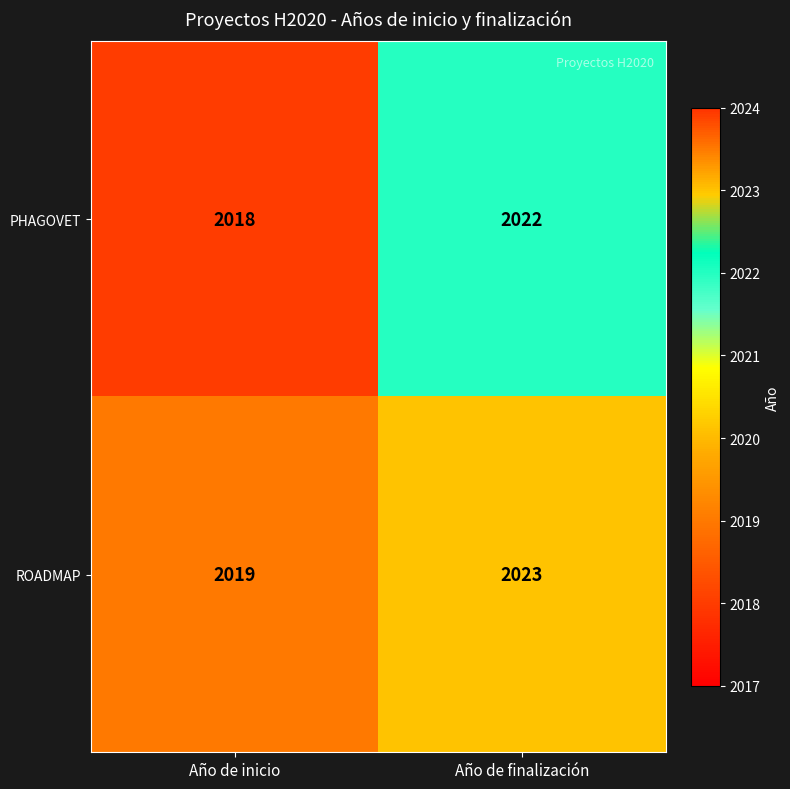

What is the sum of the ROADMAP values at Año de inicio and Año de finalización?

4042